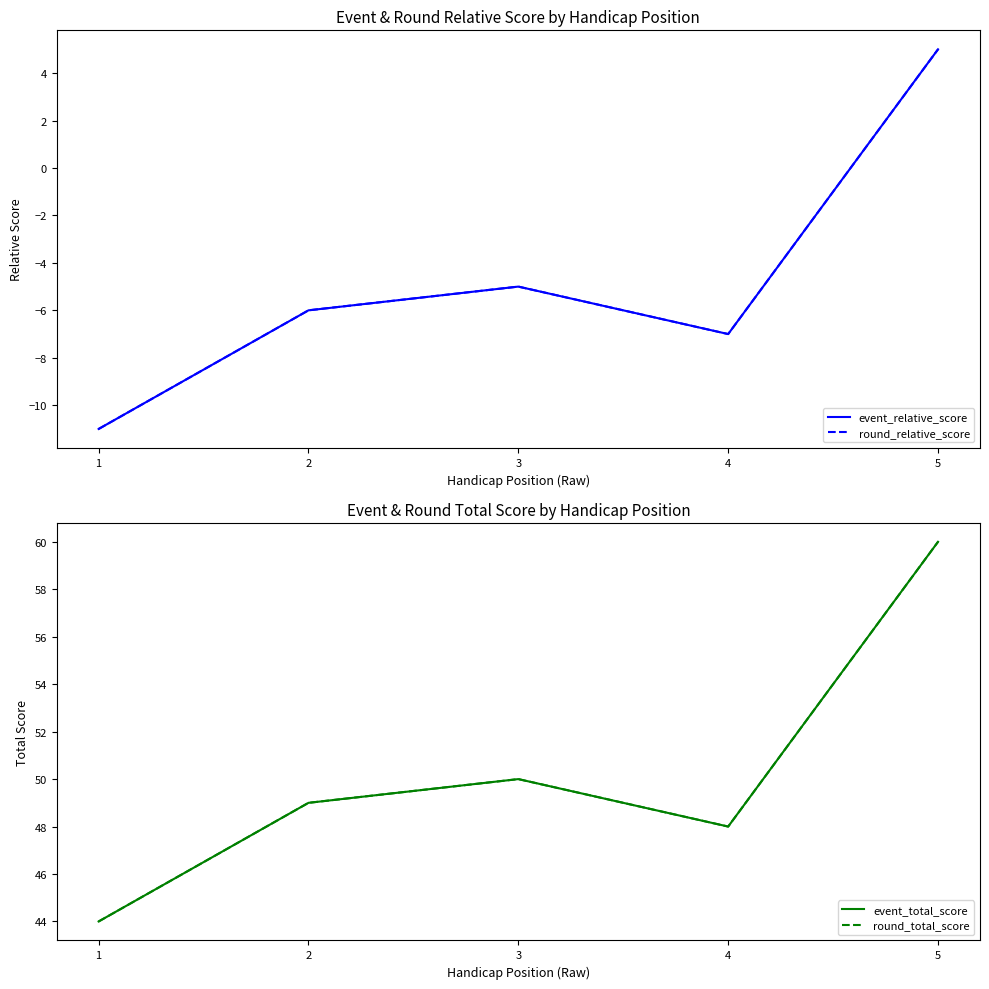

Reading left to right, extract all data points from this chart.

event_relative_score: -11	-6	-5	-7	5
round_relative_score: -11	-6	-5	-7	5
event_total_score: 44	49	50	48	60
round_total_score: 44	49	50	48	60